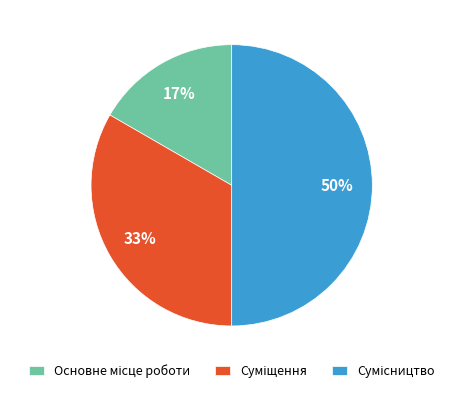

How many segments does this pie chart have?

3